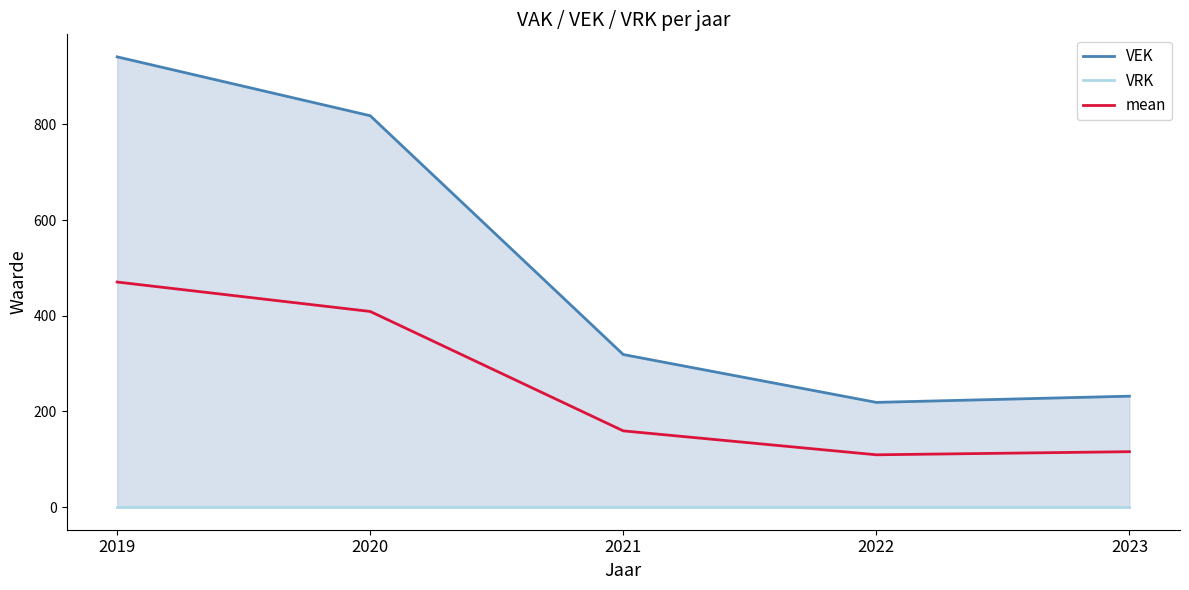

At which label is mean closest to 290?

2020